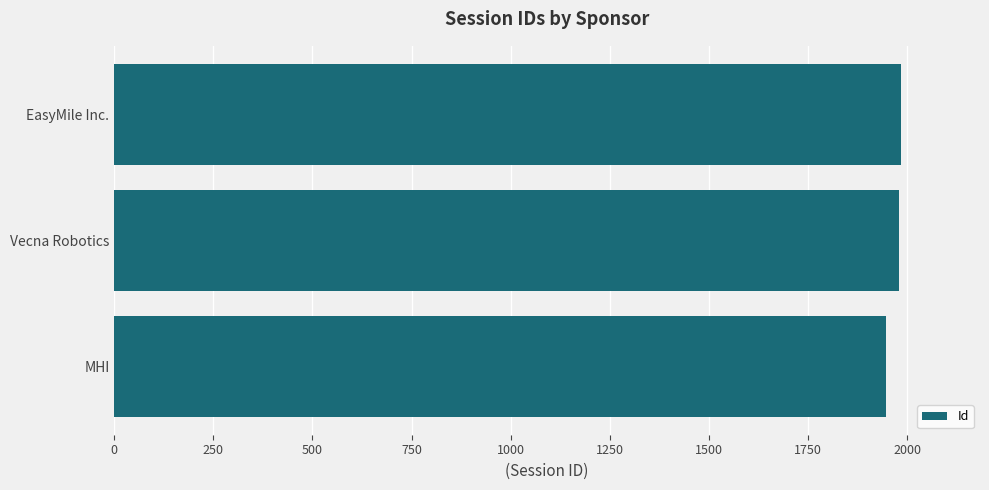

Approximately how many times larger is the value at Vecna Robotics compared to MHI?

1.0